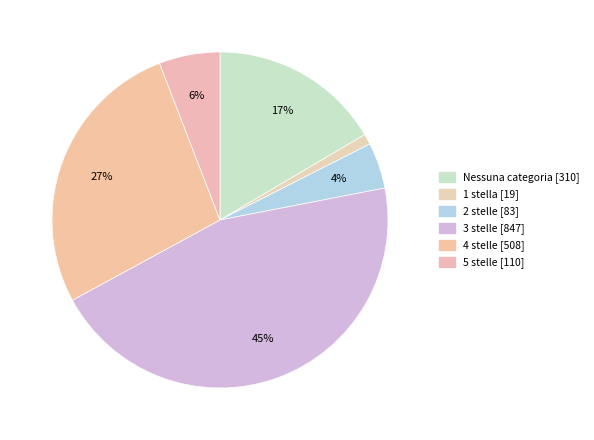

What is the largest slice in the pie chart?

3 stelle